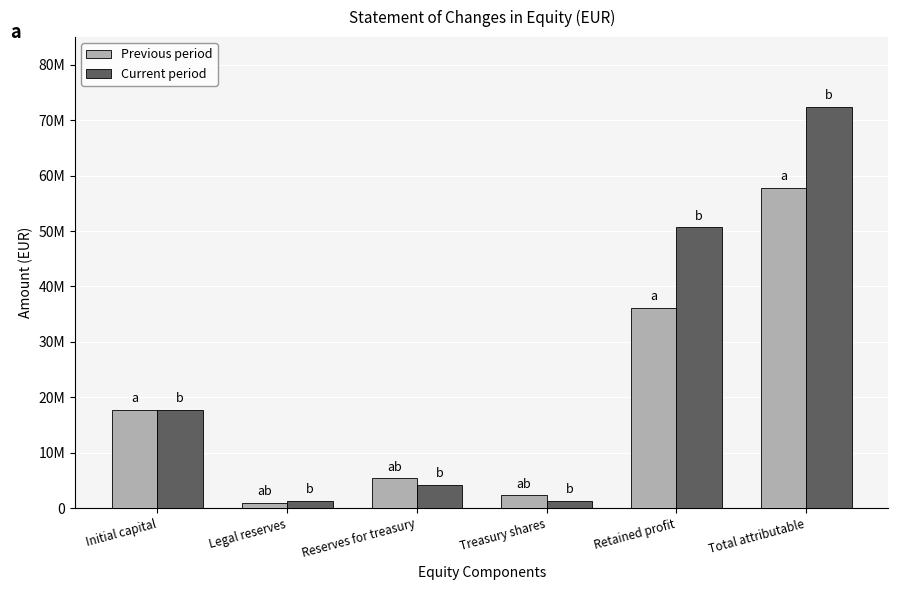

Does the chart contain any negative values?

No